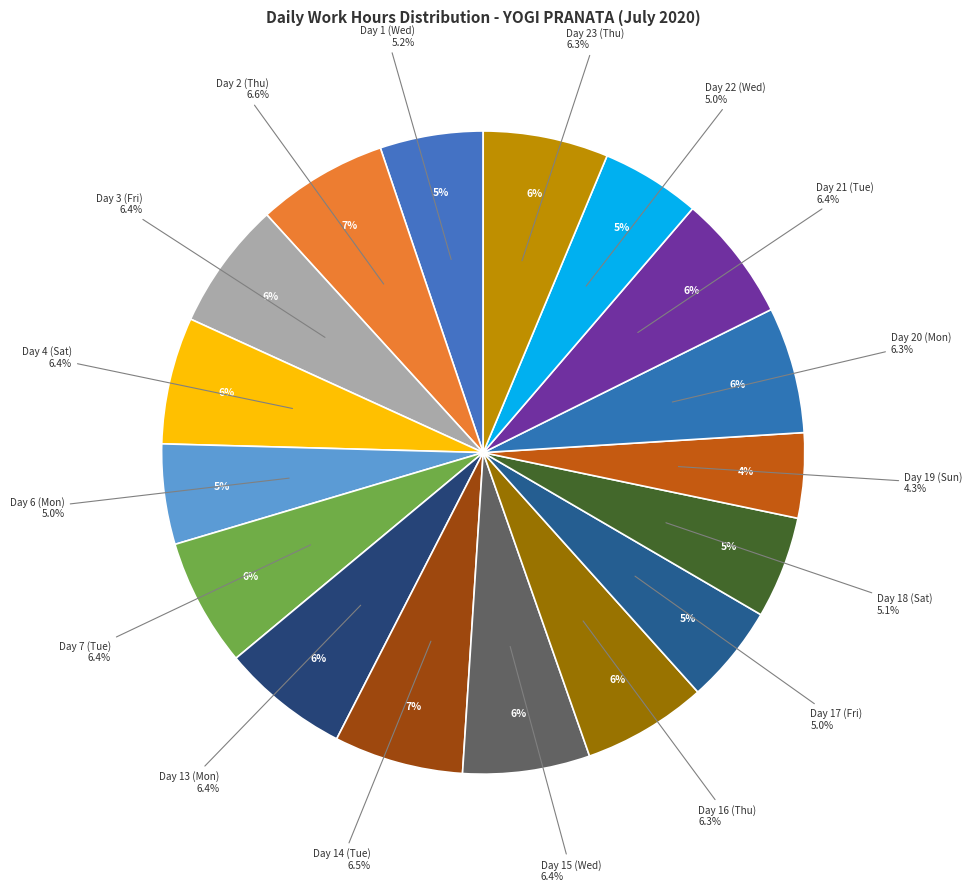

Does Mon represent more than half of the total?

No